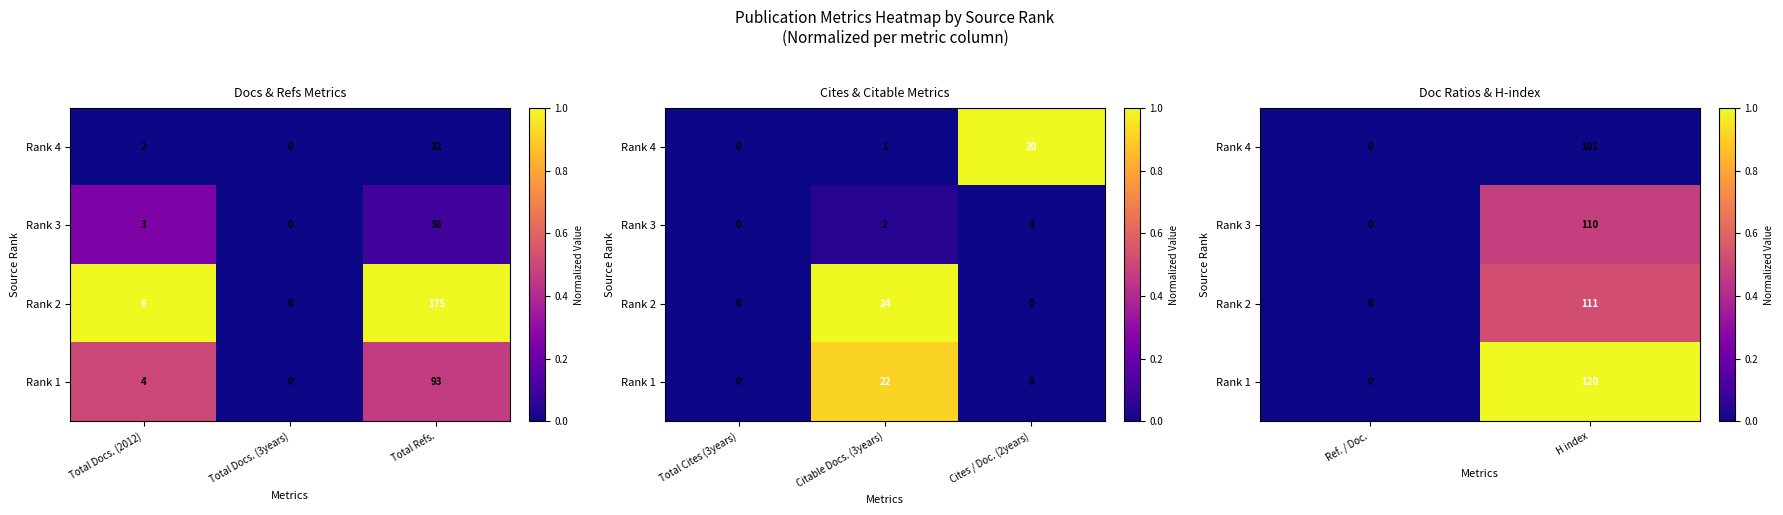

Which has a higher value, Total Docs. (2012) or Total Docs. (3years)?

Total Docs. (2012)